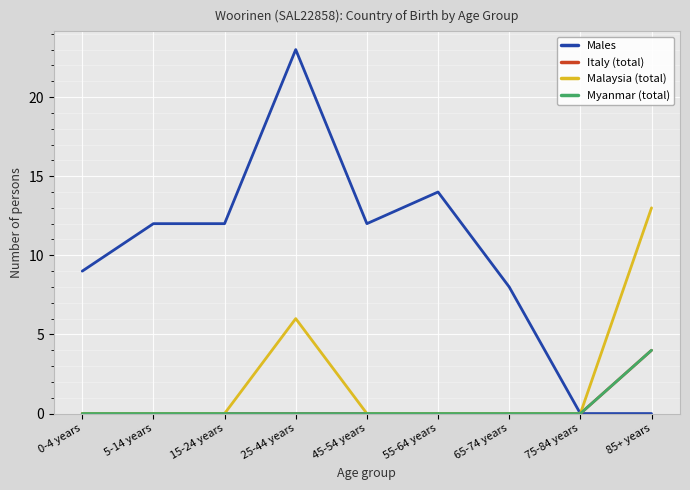

What is the label of the 9th point from the left?

85+ years